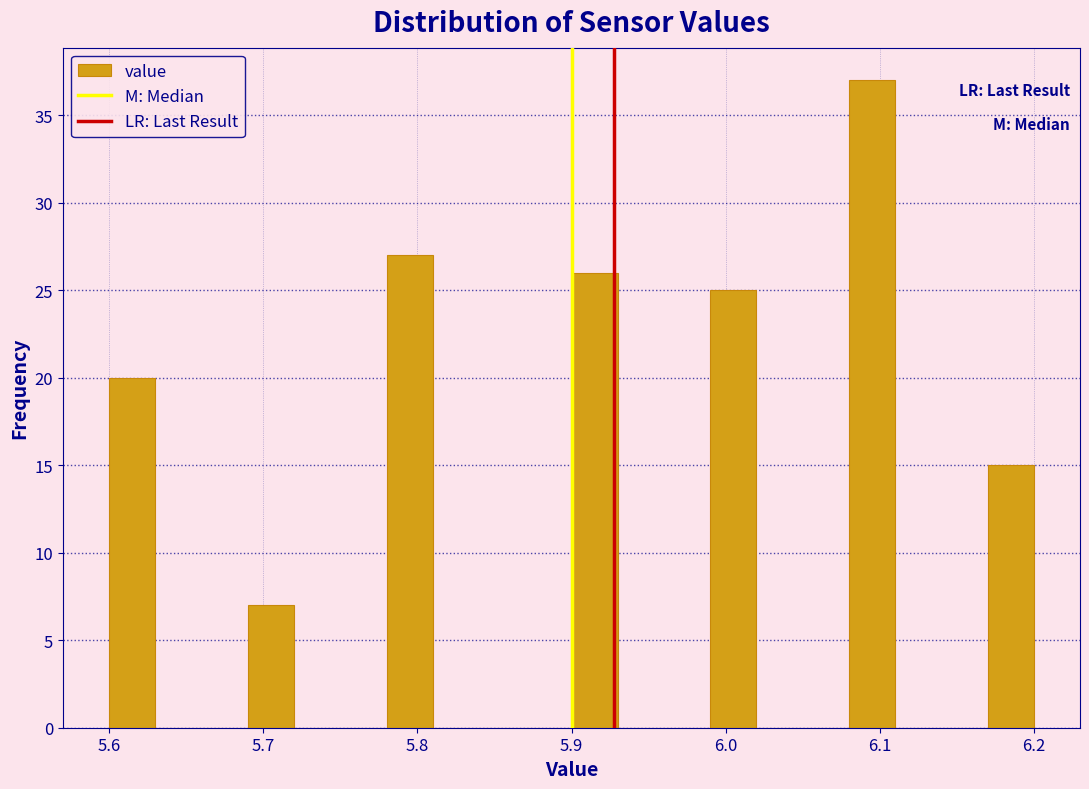

Around what value on the x-axis is the tallest bar? Give the approximate position of its centre, as read against the axis.

6.10